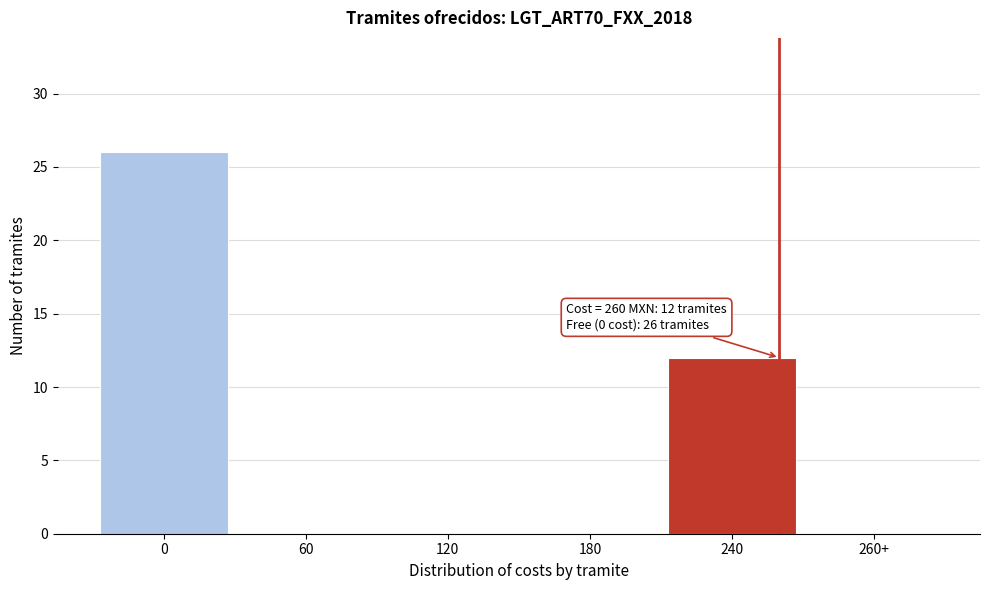

Reading left to right, transcribe all the data shown in this chart.

0=26	60=0	120=0	180=0	240=12	260+=0